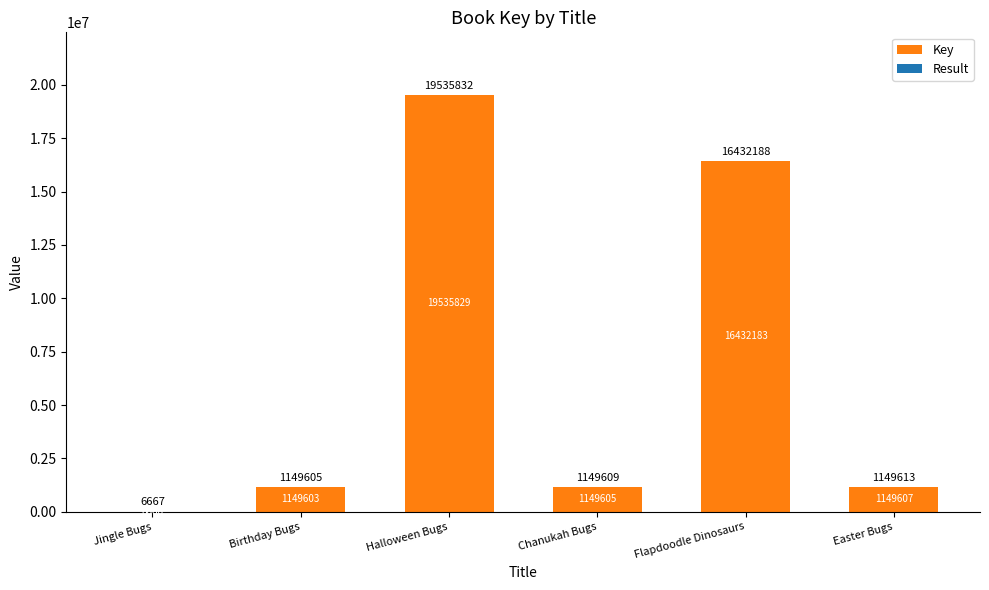

At which label does Key reach its peak?

Halloween Bugs